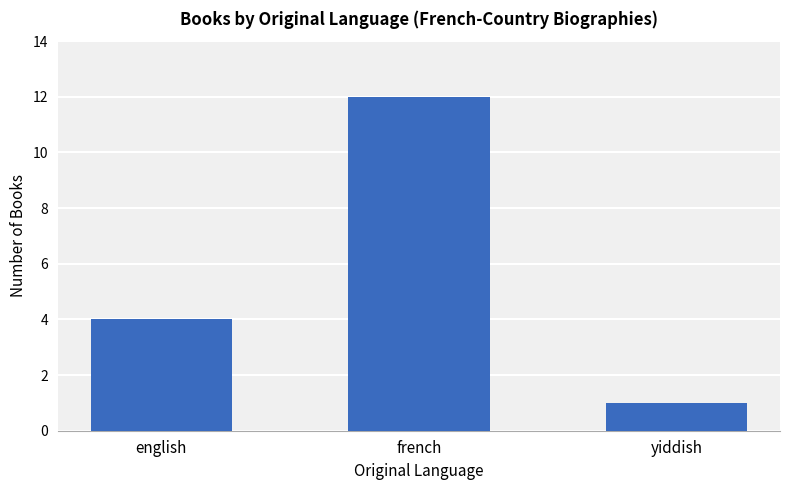

What is the minimum value shown in the chart?

1